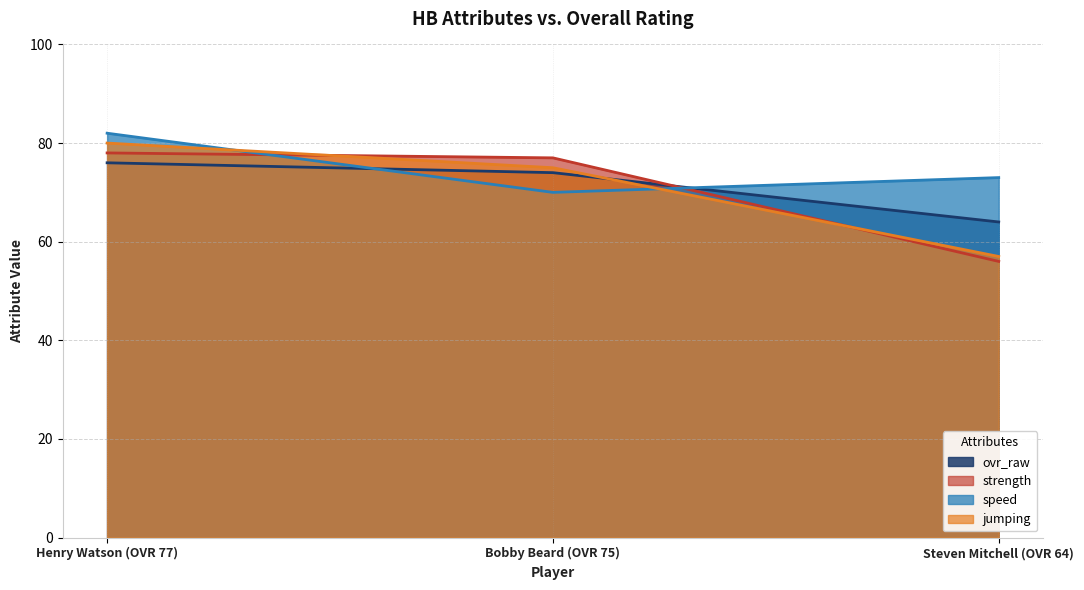

What is the smallest value displayed?

56